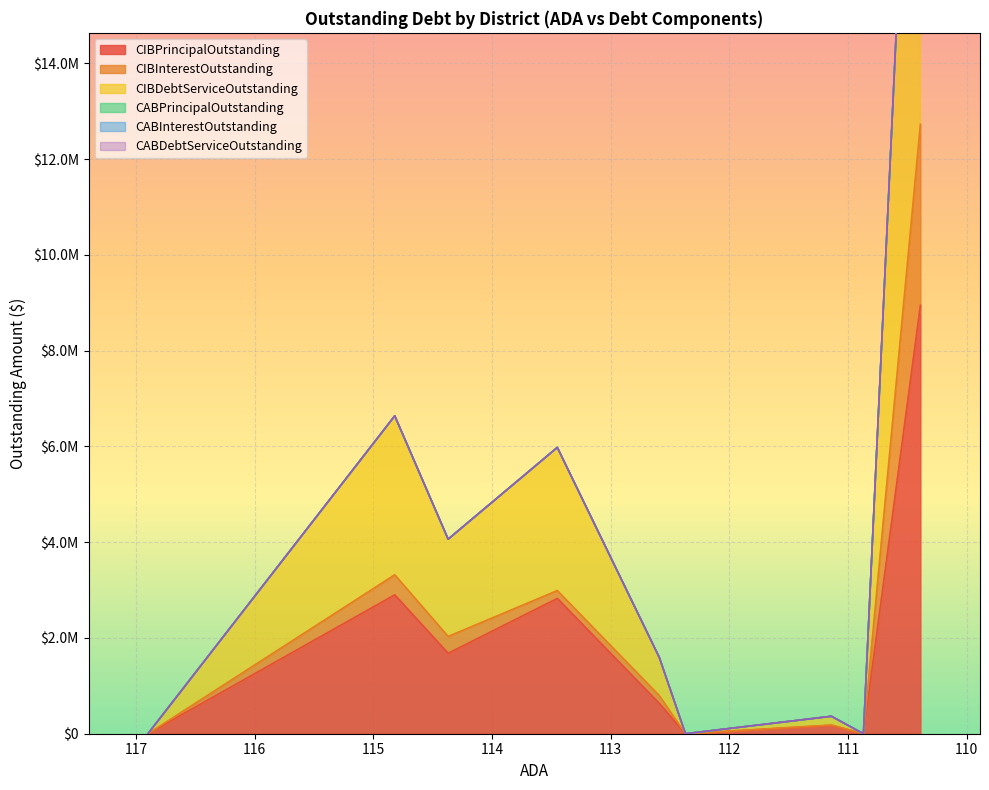

The value of CIBPrincipalOutstanding at Nursery ISD is 2481670.9. True or false?

False